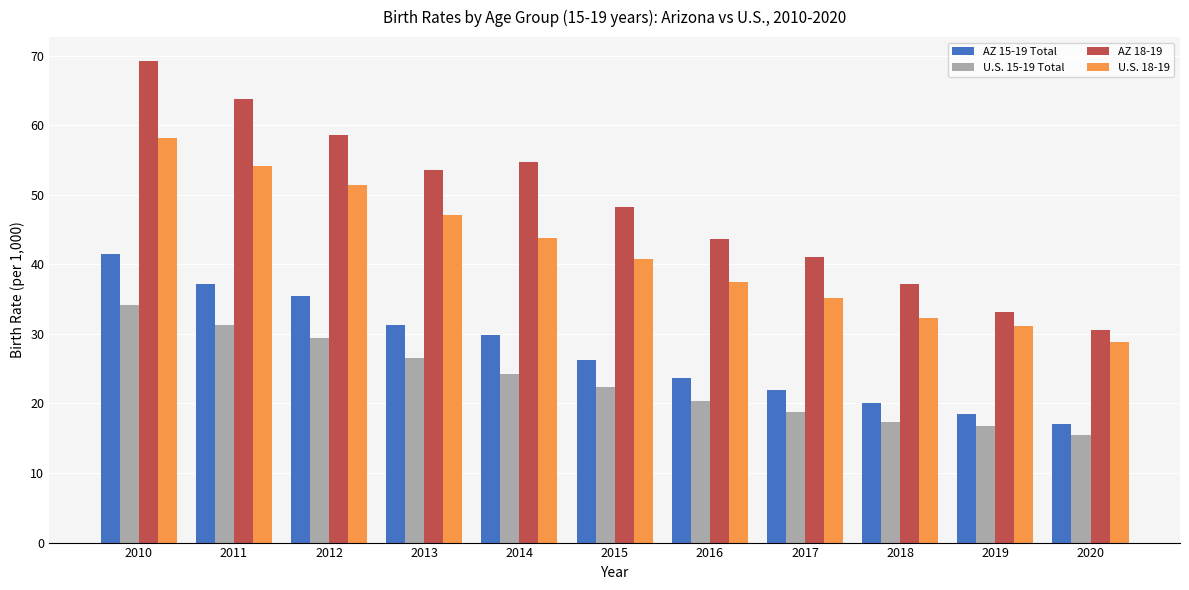

How many data points in U.S. 15-19 Total are above 22?

6